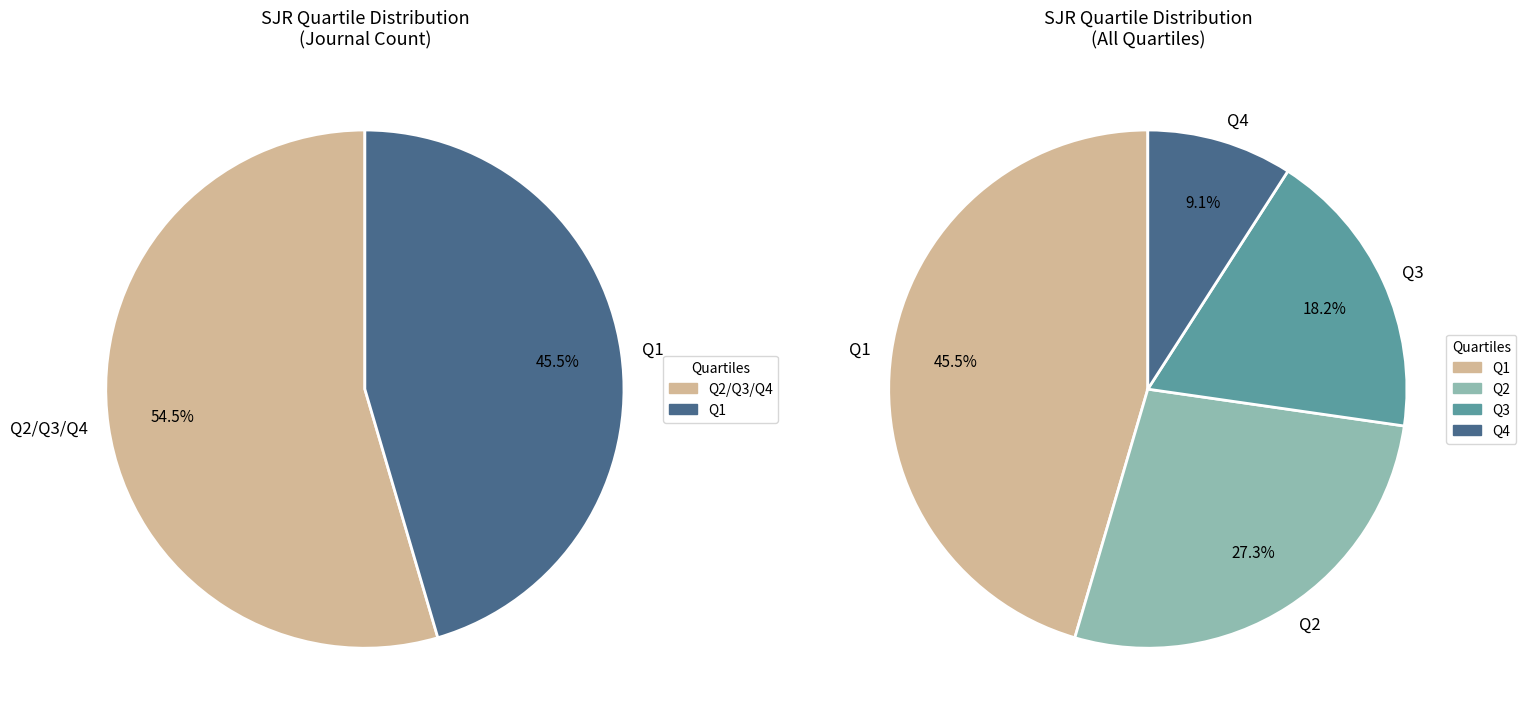

How many segments does this pie chart have?

4